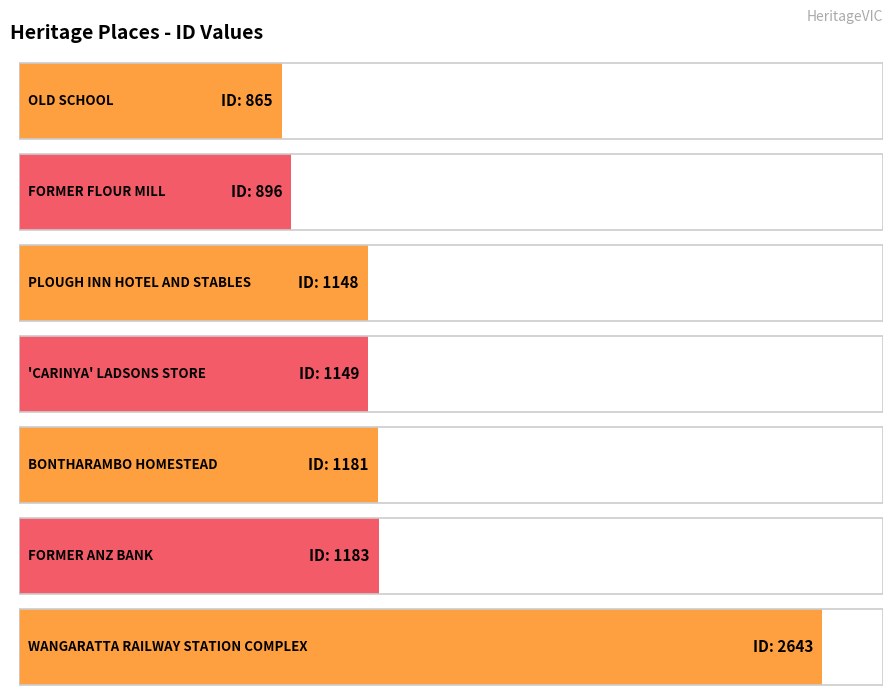

What is the approximate value at FORMER FLOUR MILL, to the nearest 50?

900